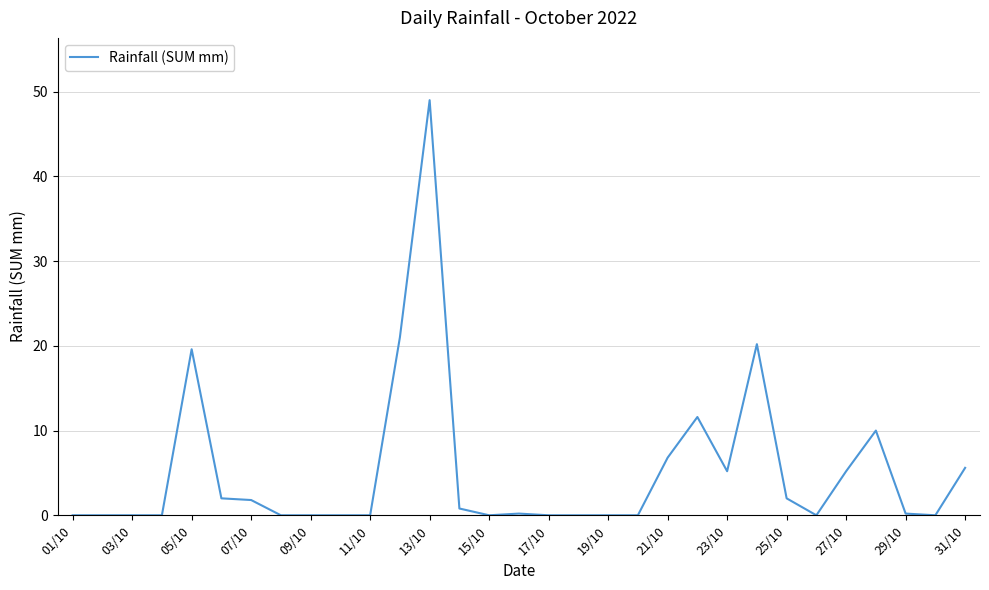

Does the chart display data point markers on the line(s)?

No